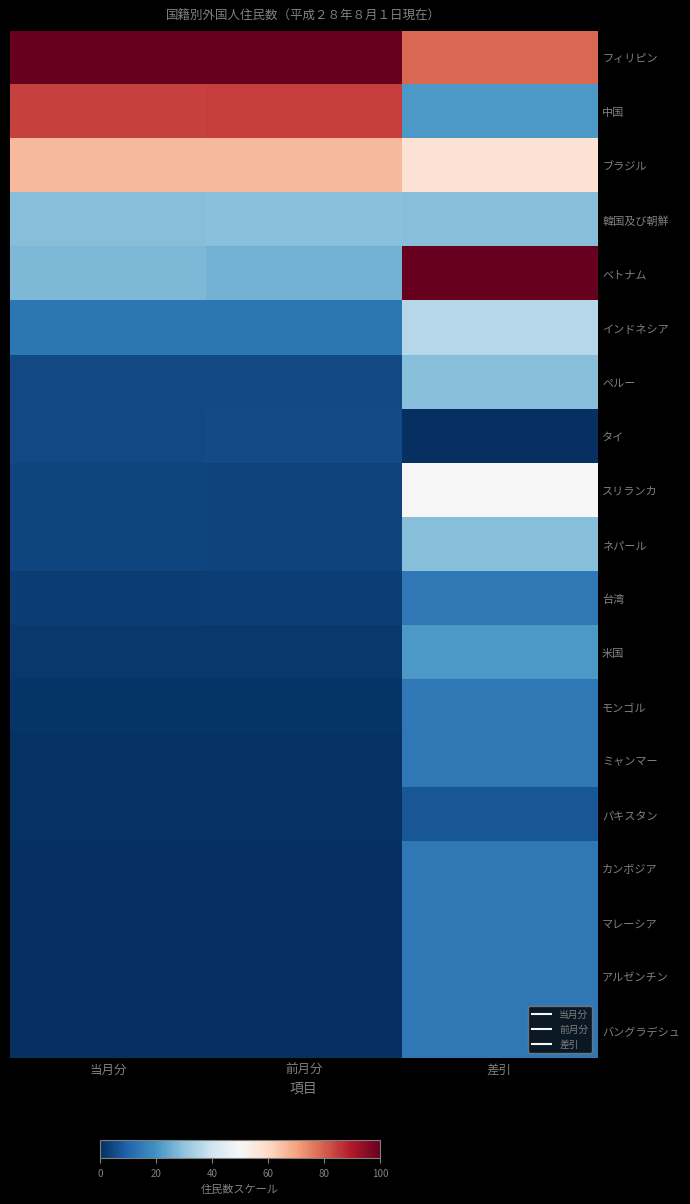

Which series has the largest range (max minus min)?

ベトナム